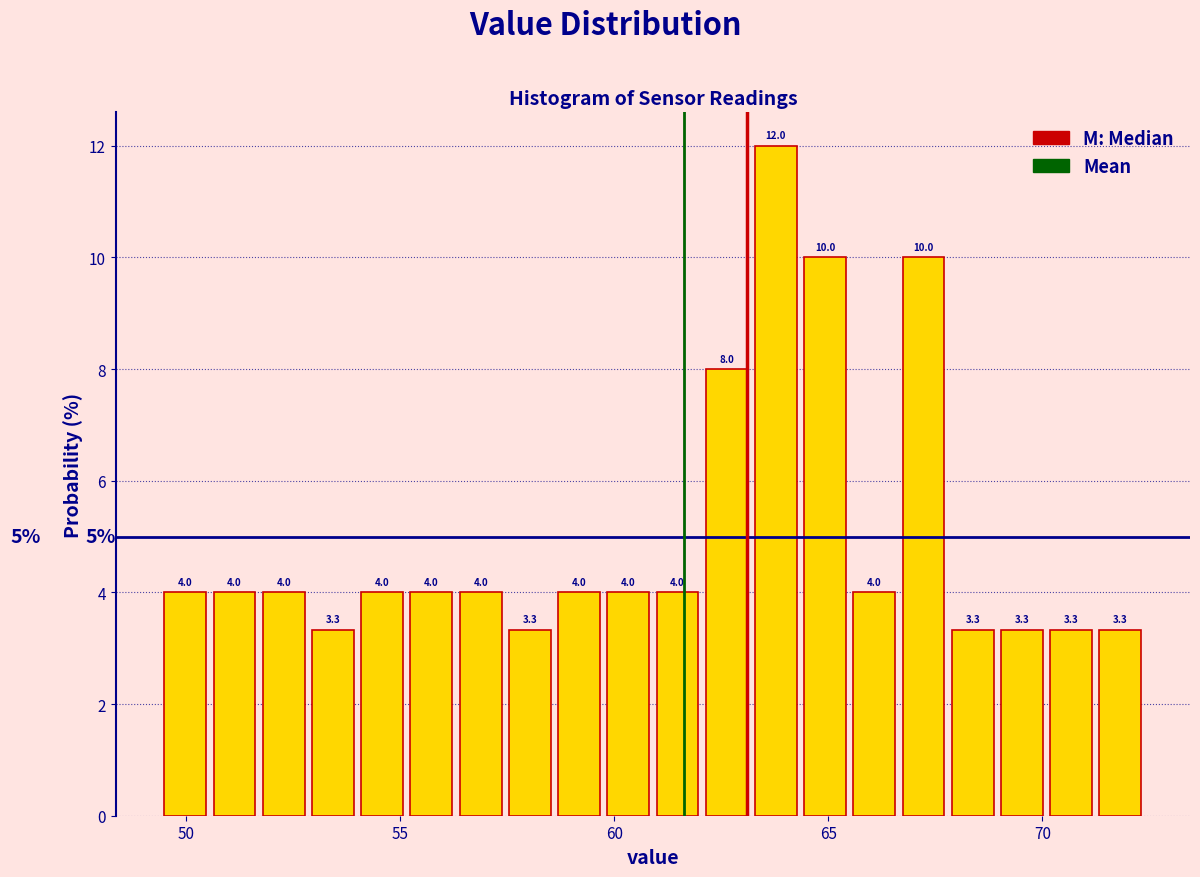

Read against the x-axis, roughly where is the centre of the tallest bar?

64.0